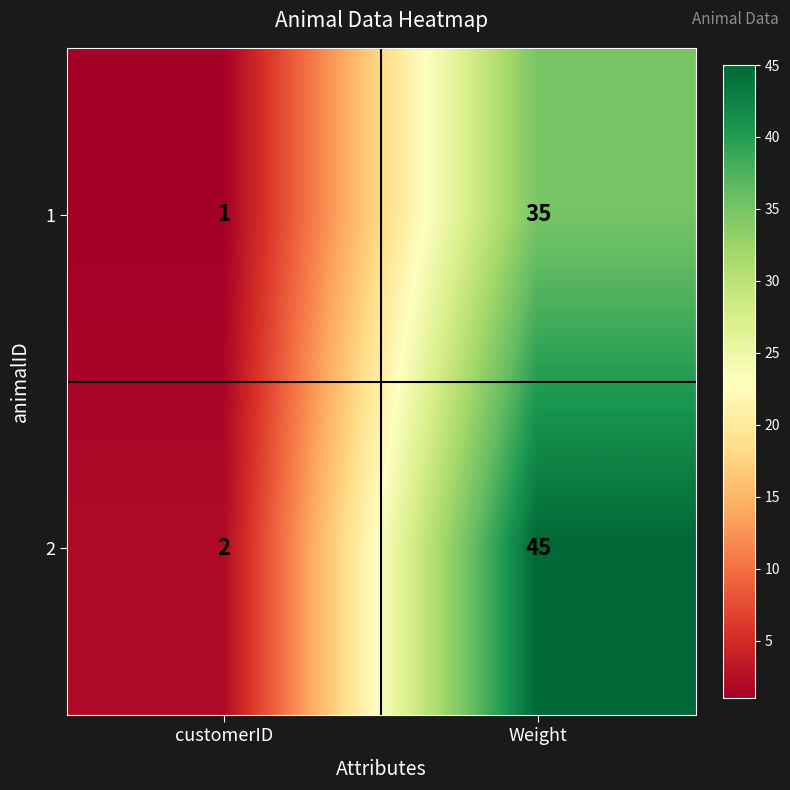

The value of 1 at Weight is 59. True or false?

False